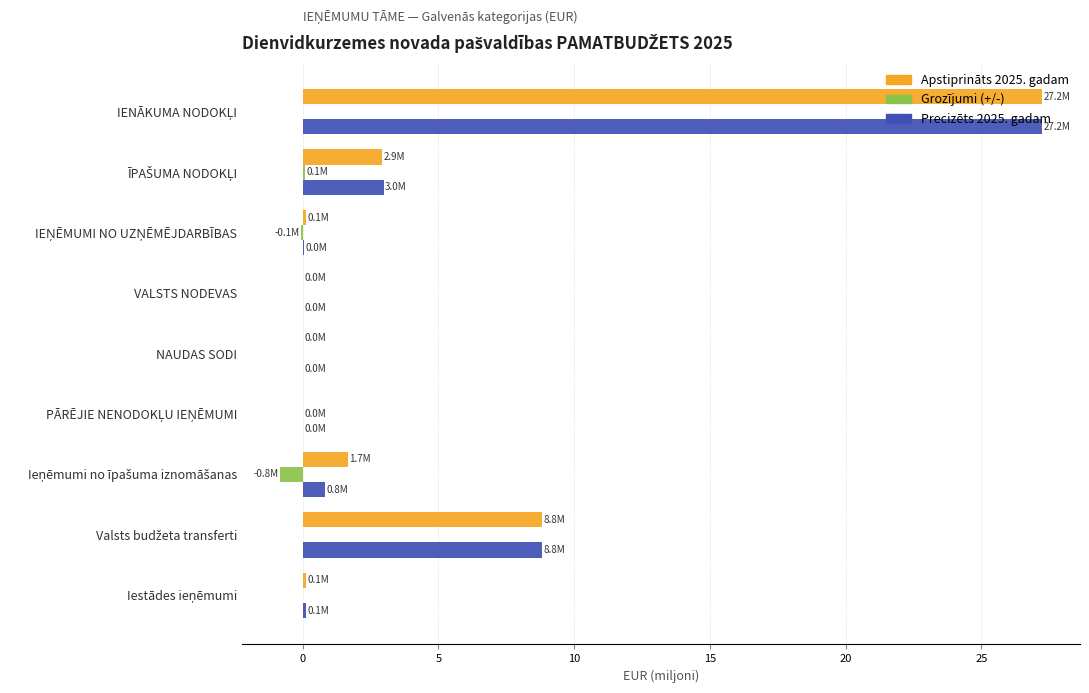

What is the maximum value for Precizēts 2025. gadam?

27.2